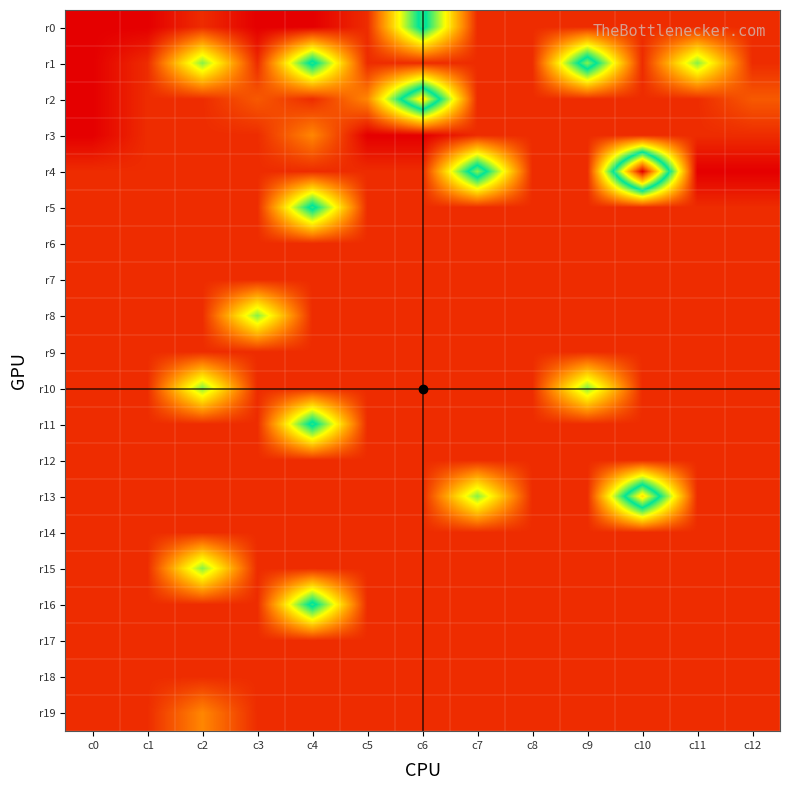

At how many categories does at least one series exceed 11?

2